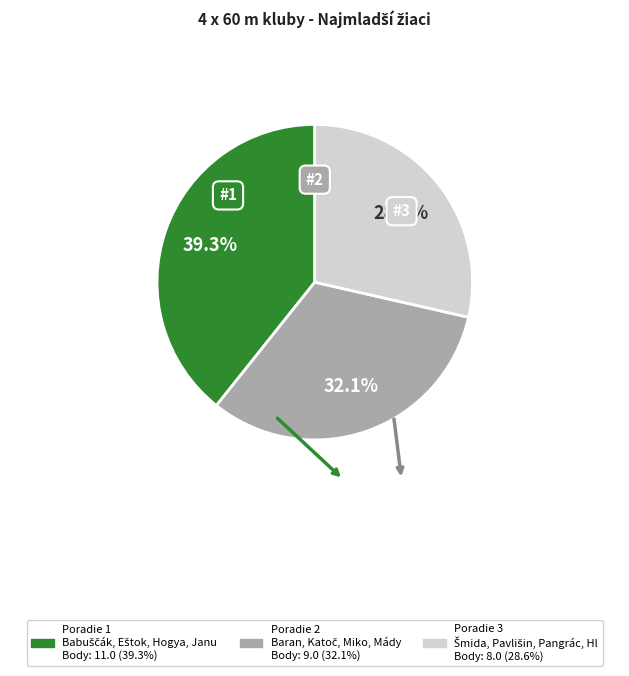

To the nearest percent, what is the average slice percentage?

33%